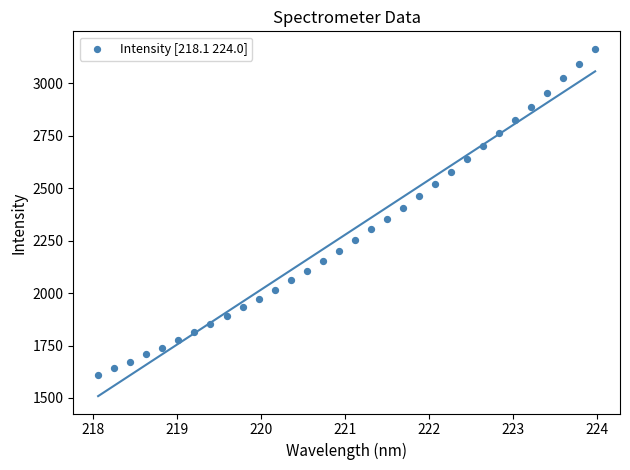

What is the range of Y values (max minus min)?

1555.7